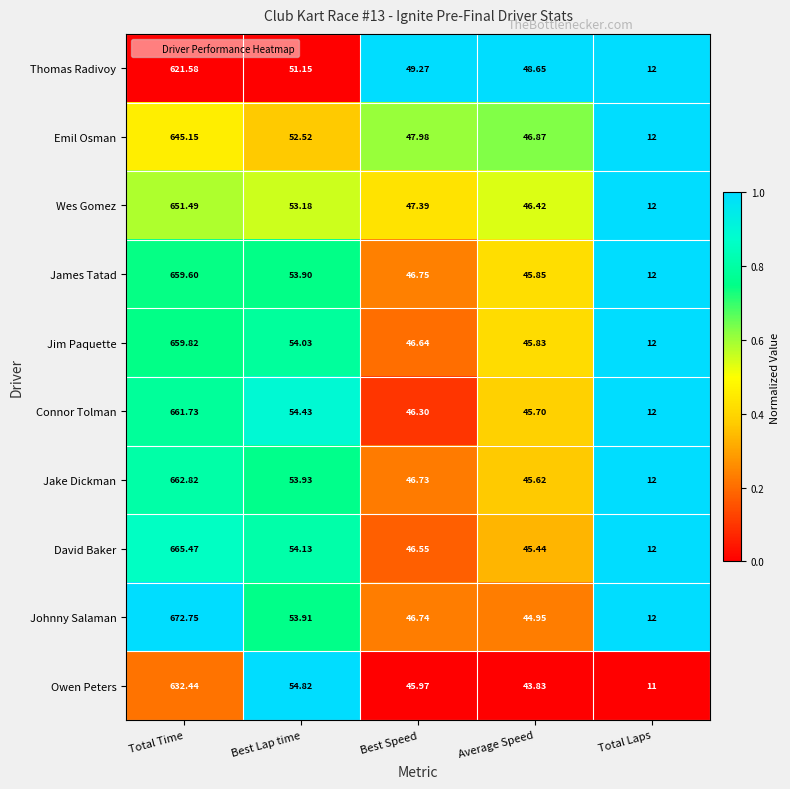

Where is Jim Paquette nearest to the value 335?

Best Lap time